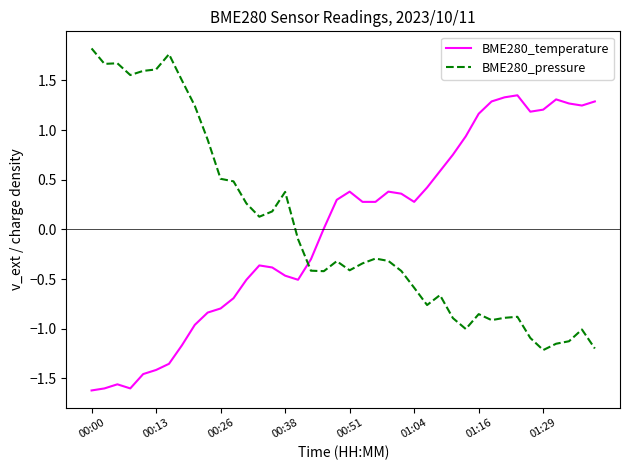

True or false: BME280_pressure and BME280_temperature cross at least once.

True